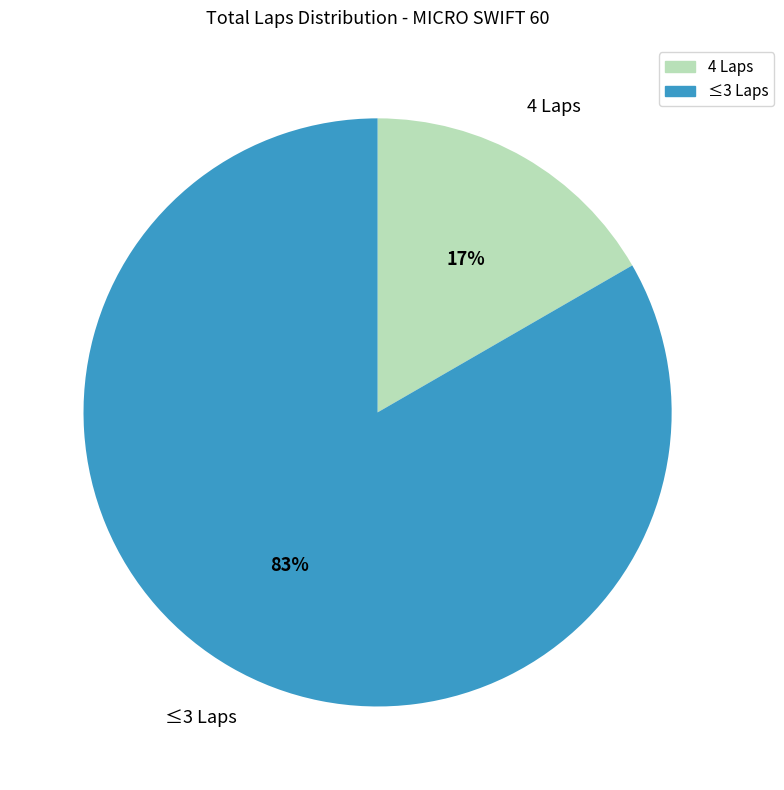

How many segments does this pie chart have?

2